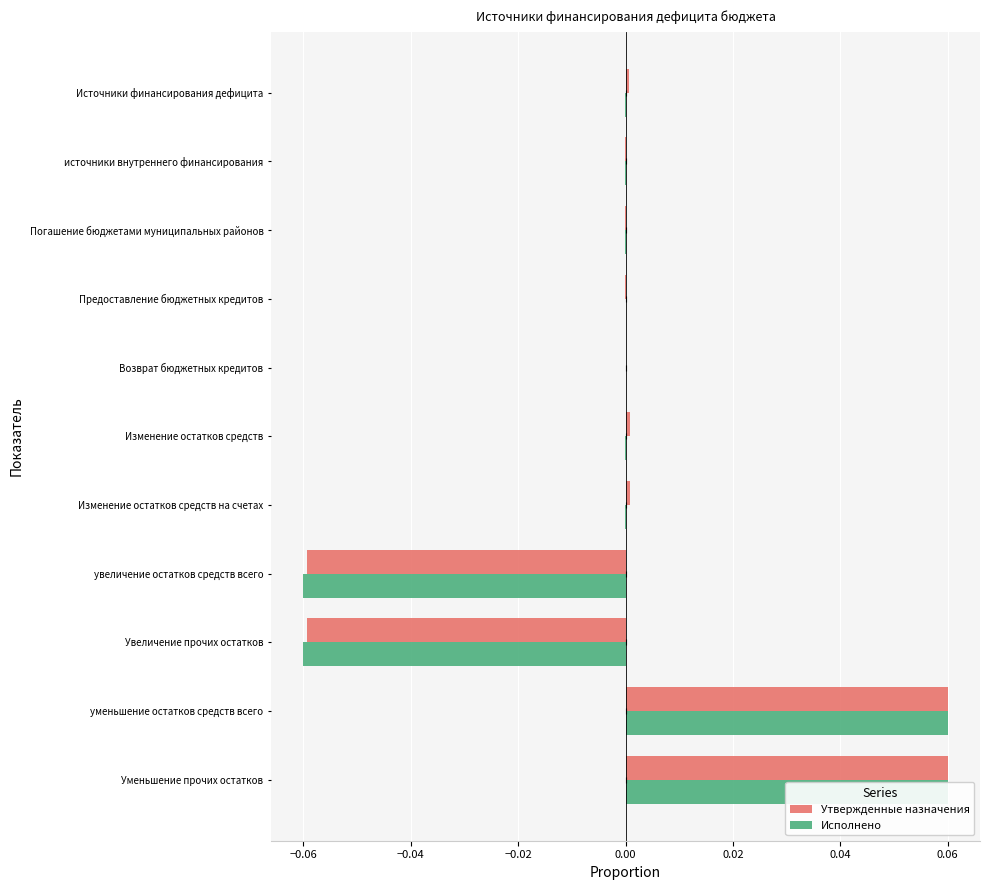

Which series has the widest spread of values?

Исполнено